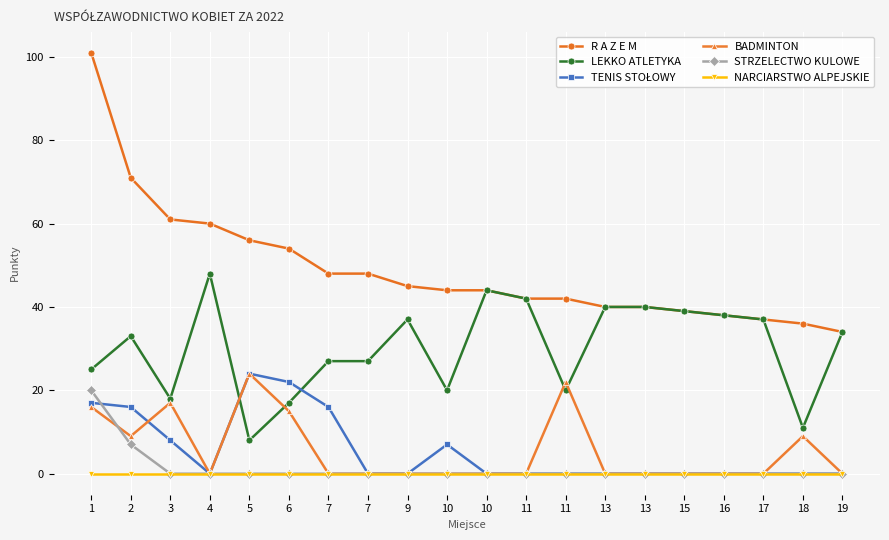

The R A Z E M series shows 65 at 10. True or false?

False